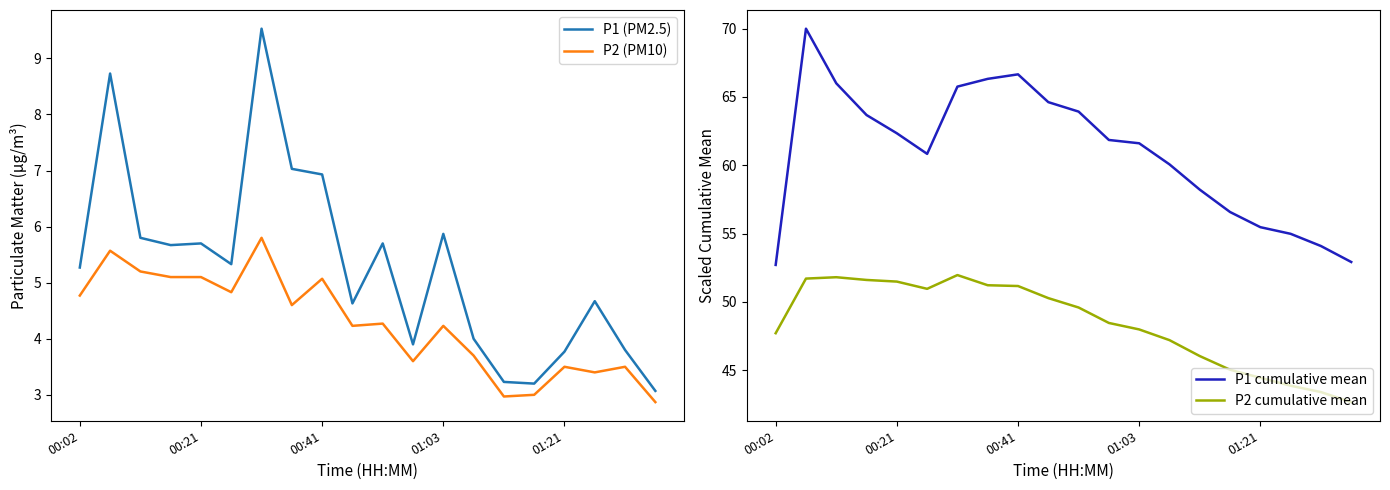

True or false: P1 cumulative mean and P2 cumulative mean intersect in this chart.

False